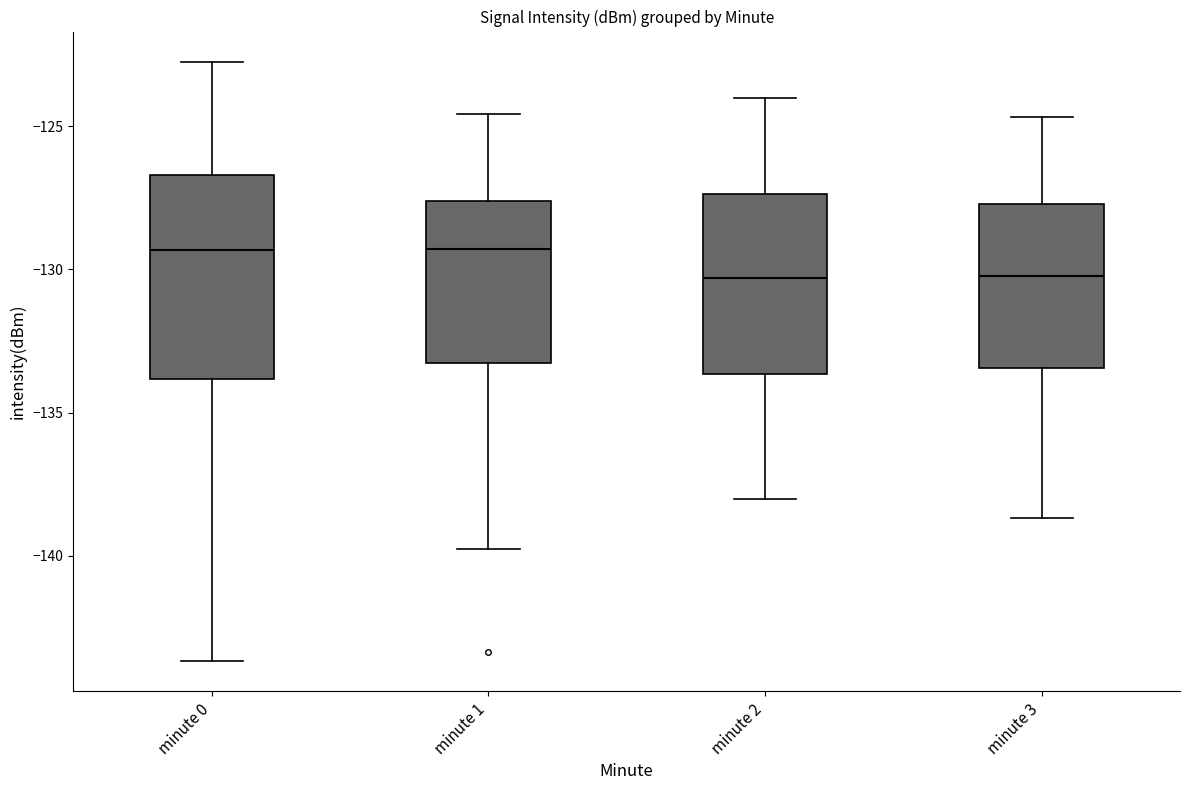

Comparing the boxes themselves (not the whiskers), which one is the tallest?

minute 0